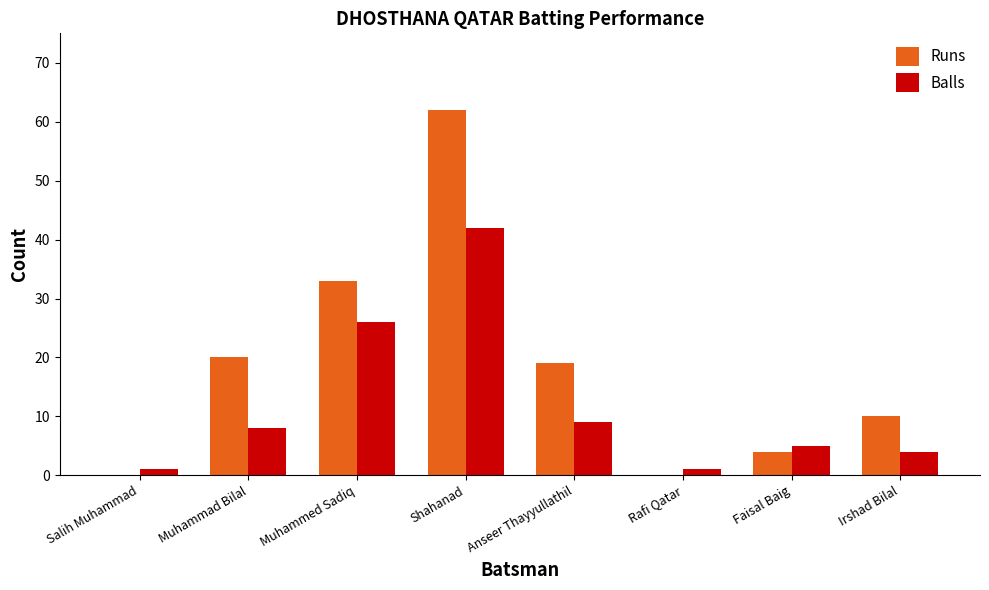

Is it true that Runs equals 62 at Shahanad?

True